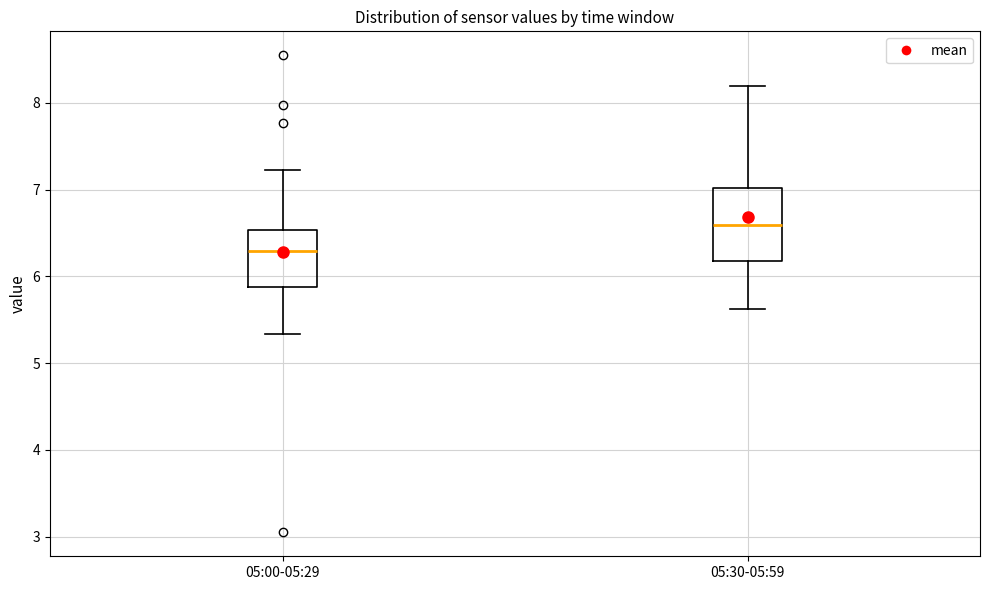

Comparing the boxes themselves (not the whiskers), which one is the tallest?

05:30-05:59